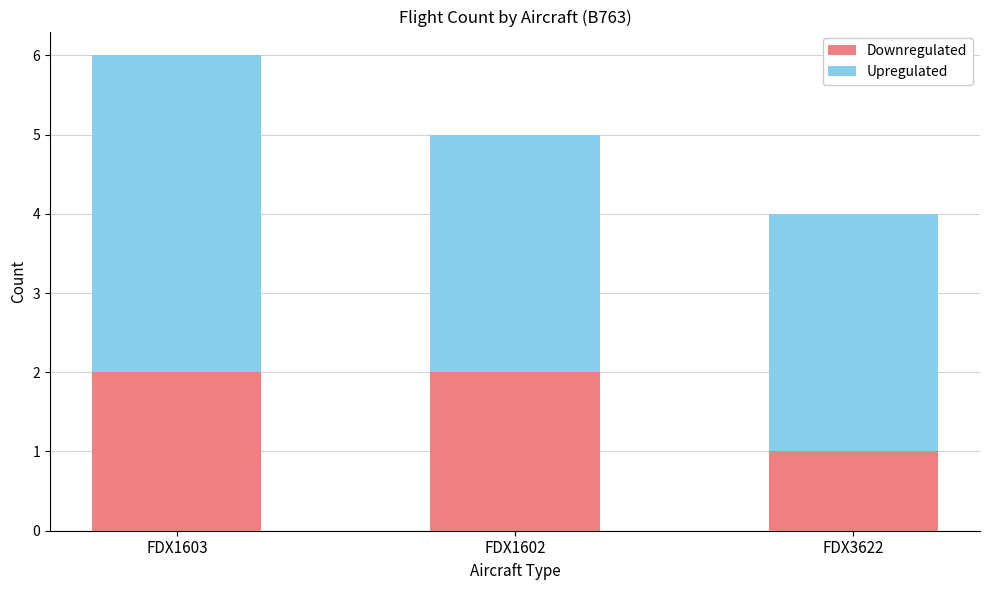

At which label does Downregulated reach its minimum?

FDX3622